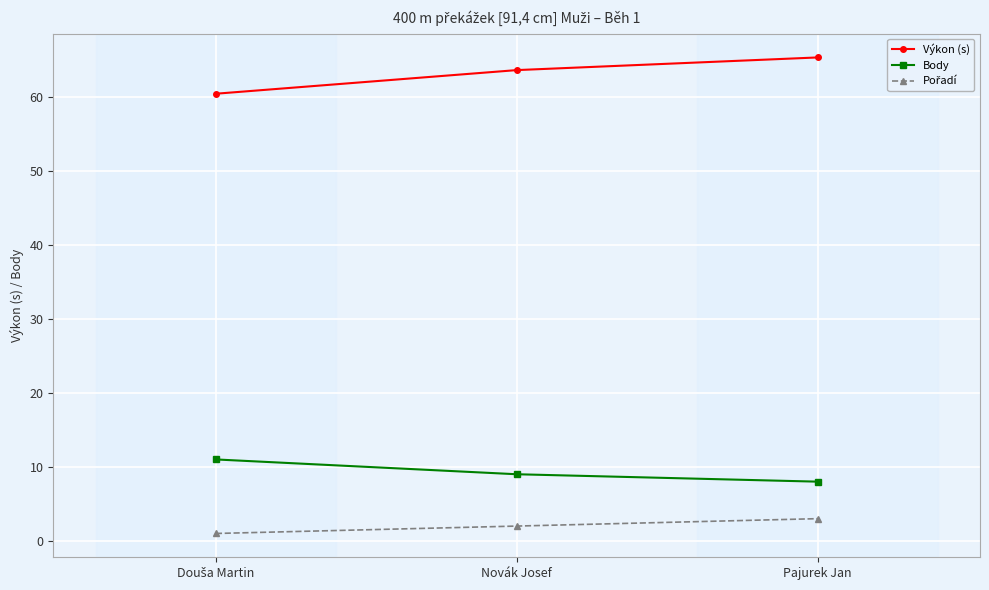

At how many categories does at least one series exceed 28?

3